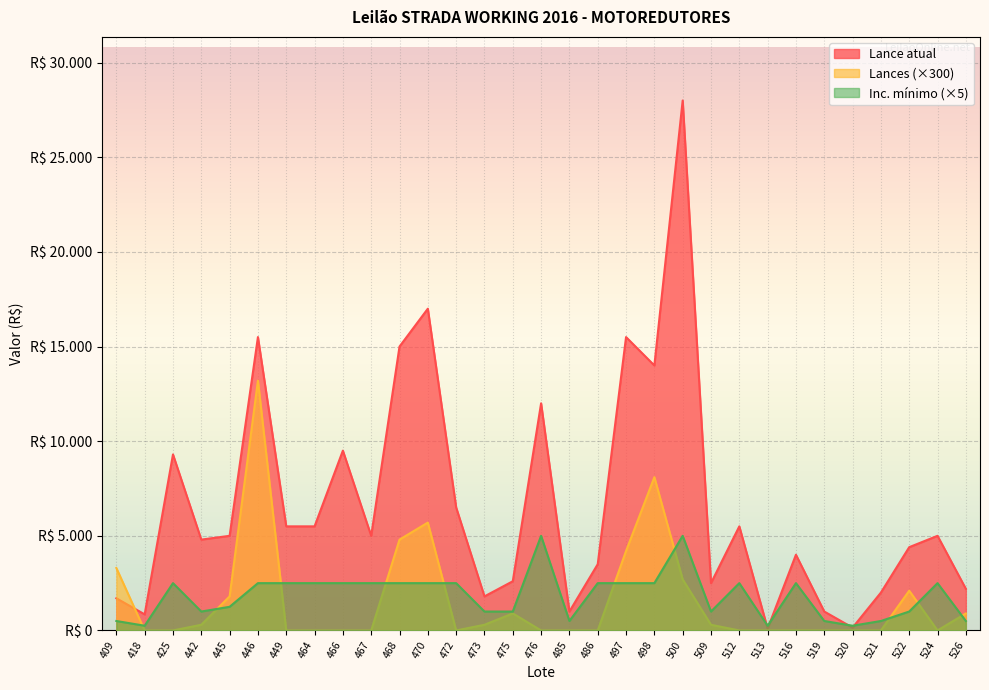

Where does the Lance atual series first go above 5000?

425